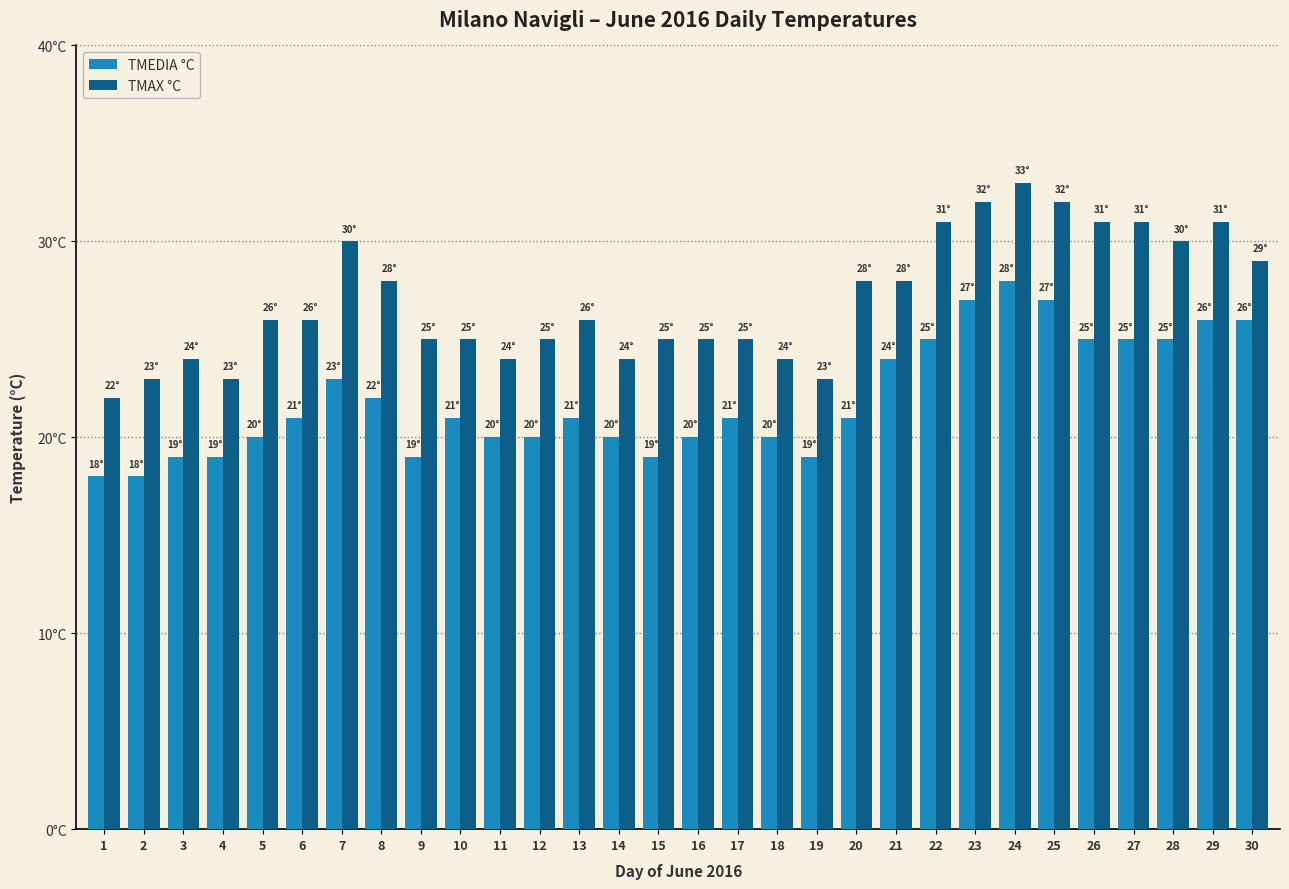

Is it true that TMAX °C equals 19 at 22?

False